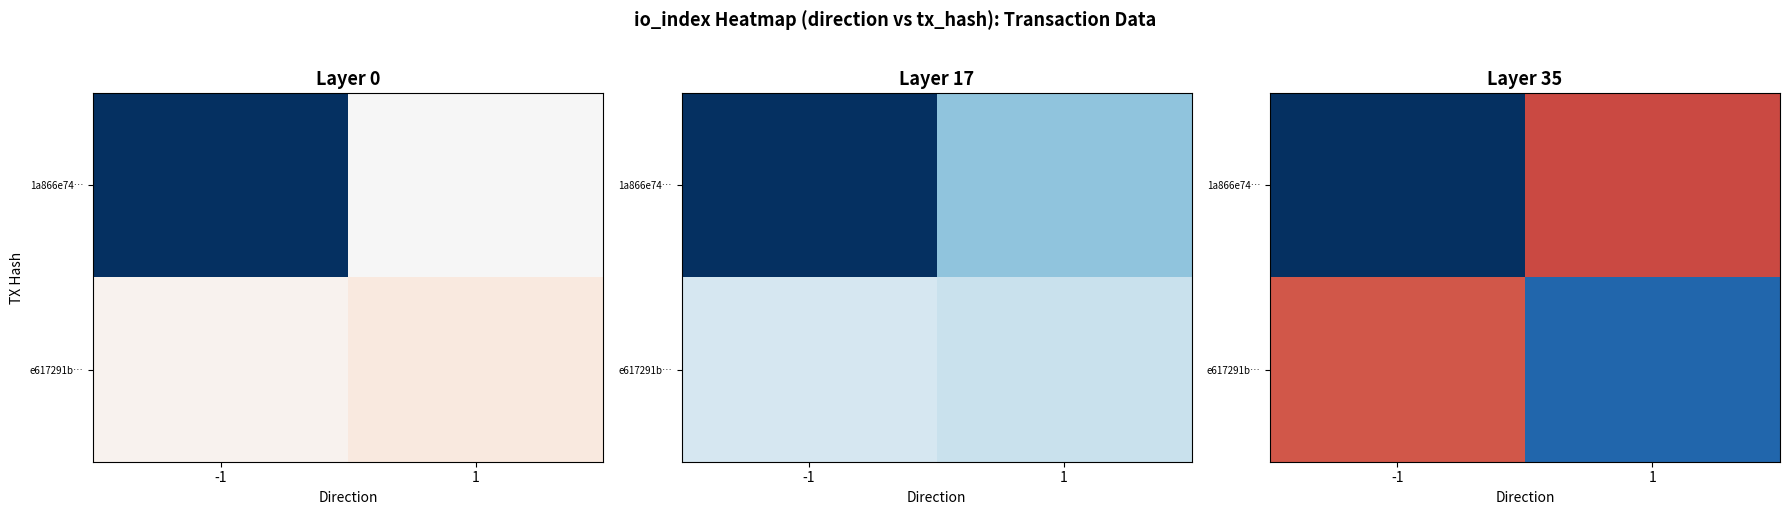

Is the value of 1a866e74… at 1 greater than the value of e617291b… at 1?

Yes